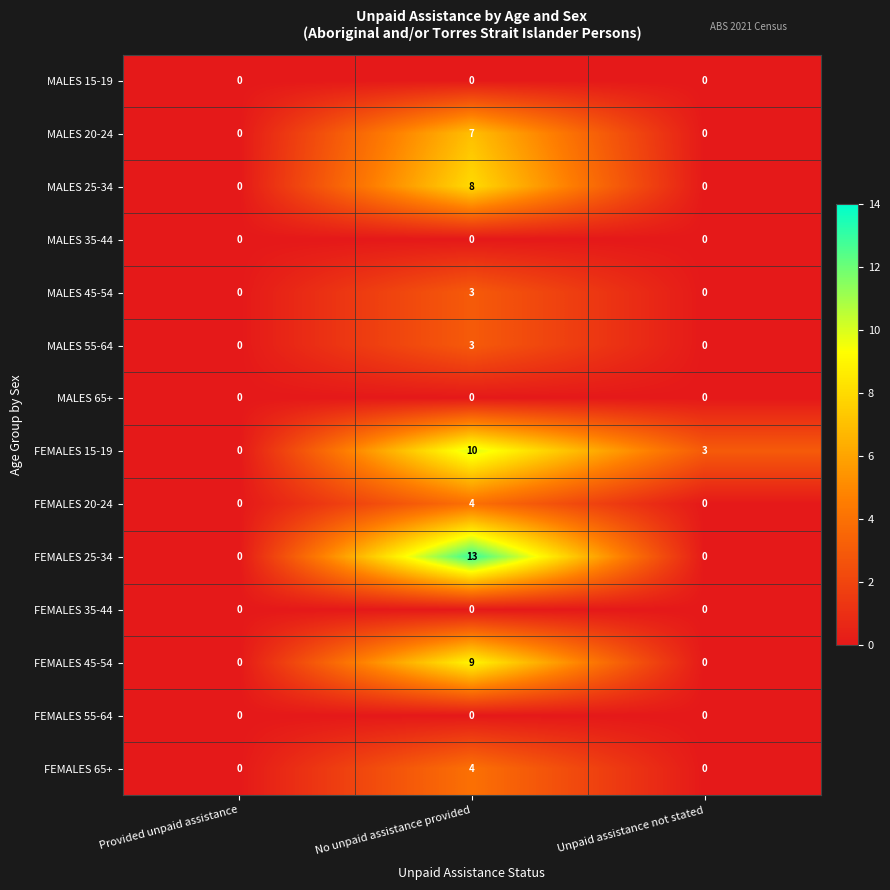

What is the difference between the highest and lowest values at No unpaid assistance provided?

13